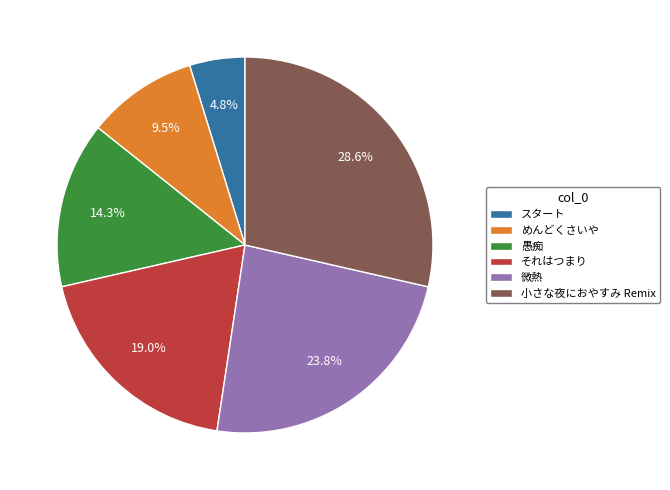

To the nearest percent, what is the difference between the largest and smallest slice percentages?

24%